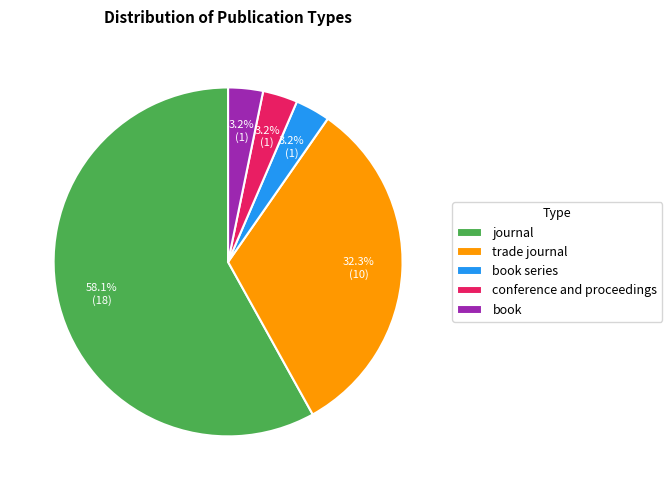

To the nearest percent, what is the difference between the conference and proceedings and trade journal slice percentages?

29%